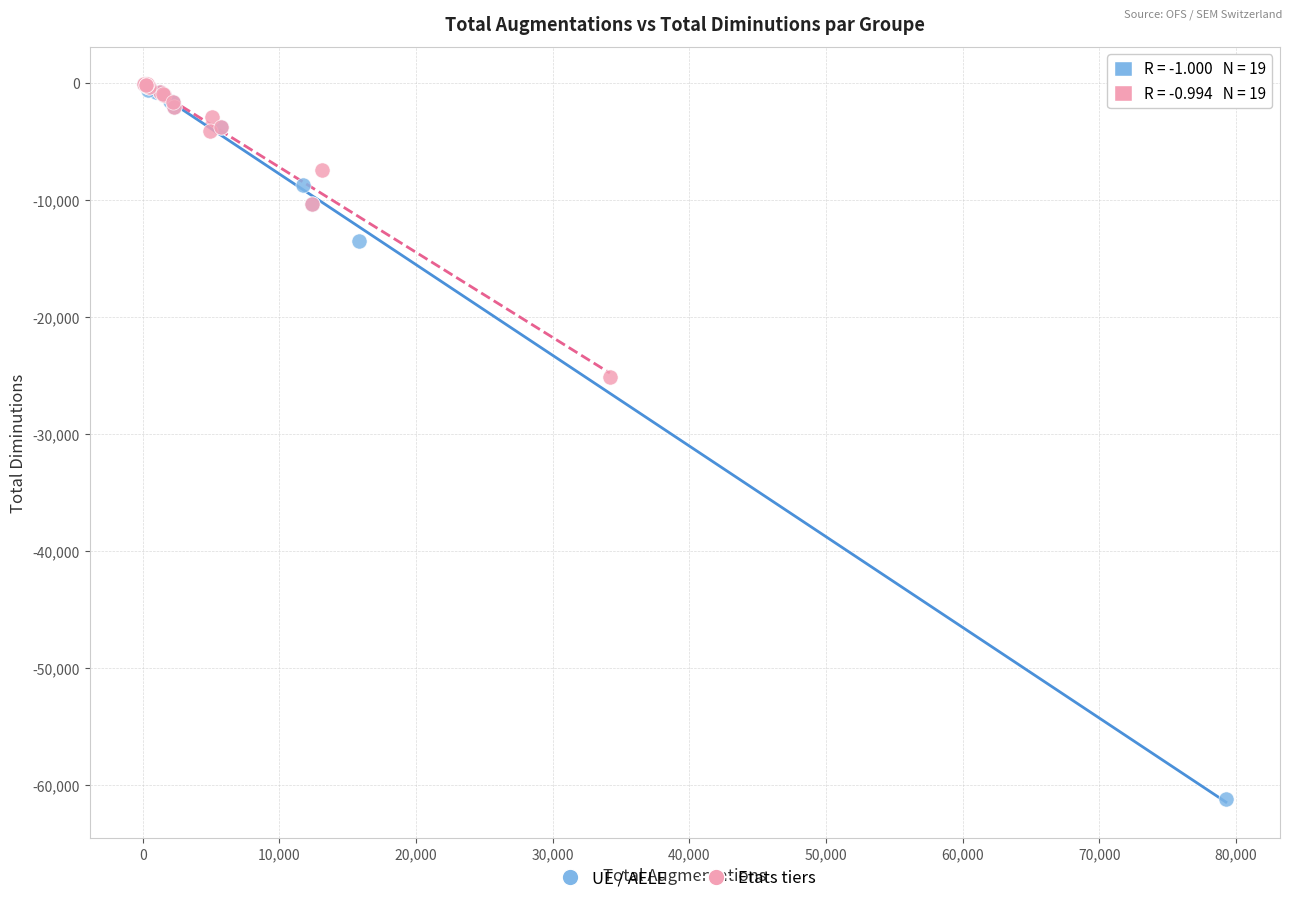

Which series contains the lowest Y value?

UE / AELE